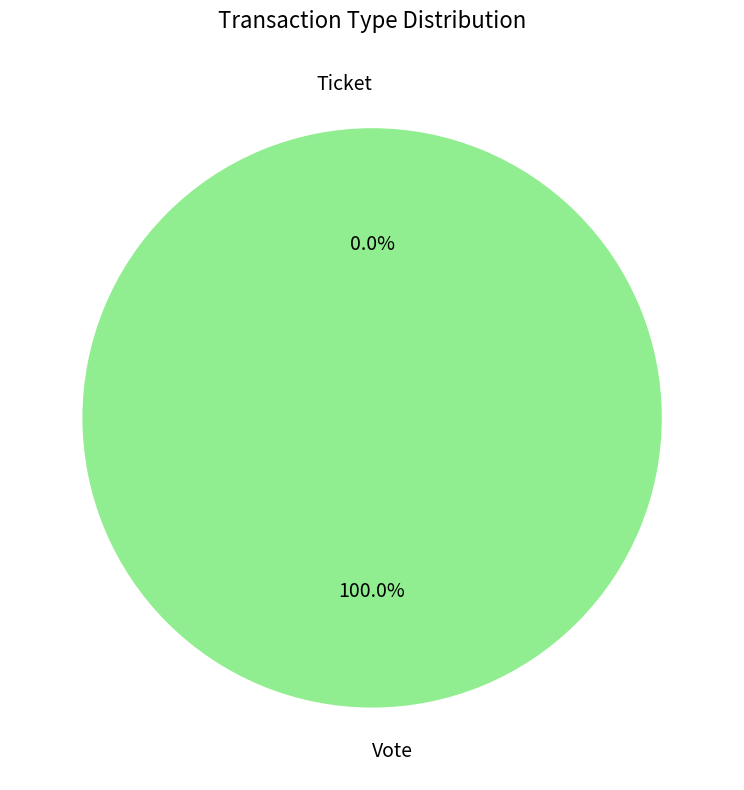

To the nearest percent, what is the combined percentage of Vote and Ticket?

100%